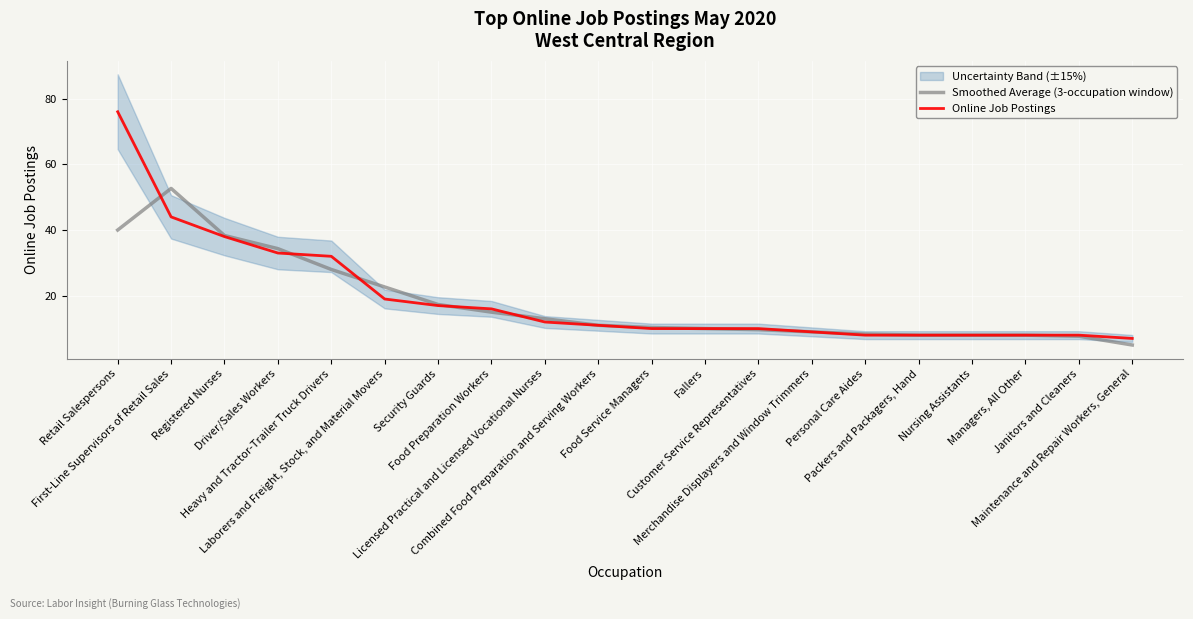

How many categories are shown in the chart?

20